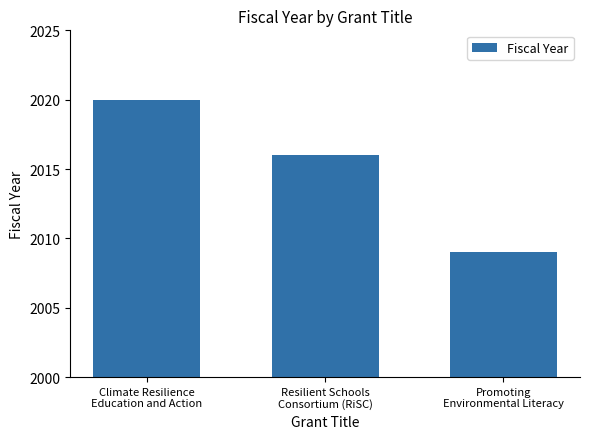

What is the ratio of the value at Climate Resilience
Education and Action to the value at Promoting
Environmental Literacy?

1.0